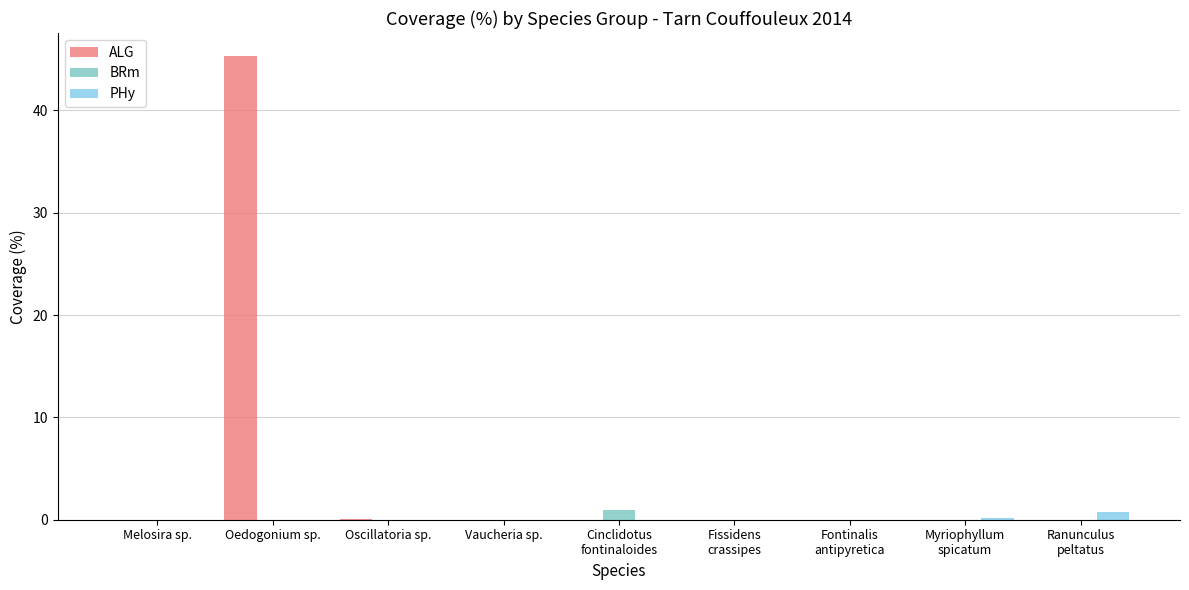

Is the value of PHy at Melosira sp. greater than the value of ALG at Fissidens
crassipes?

No